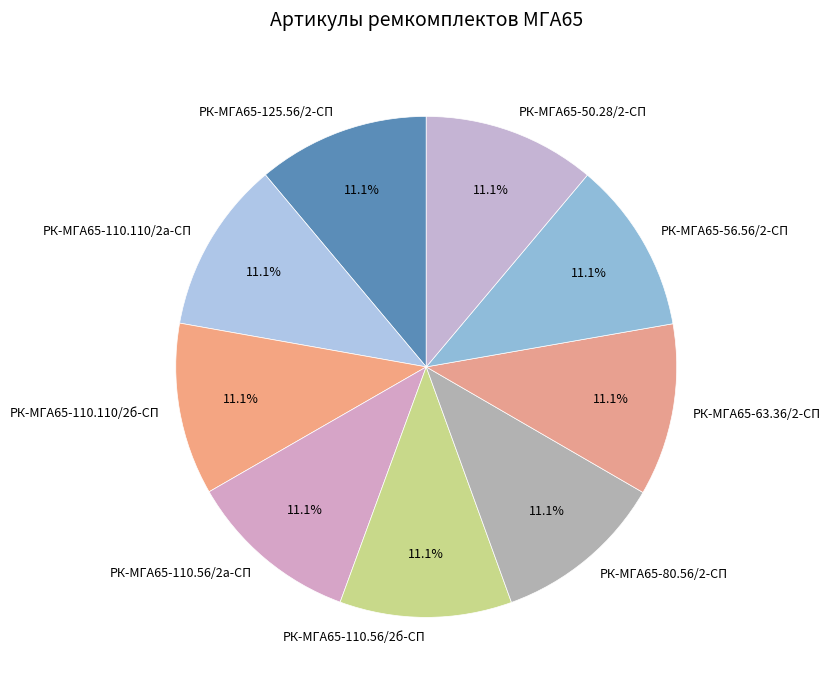

To the nearest percent, what is the combined percentage of РК-МГА65-80.56/2-СП and РК-МГА65-110.56/2б-СП?

22%